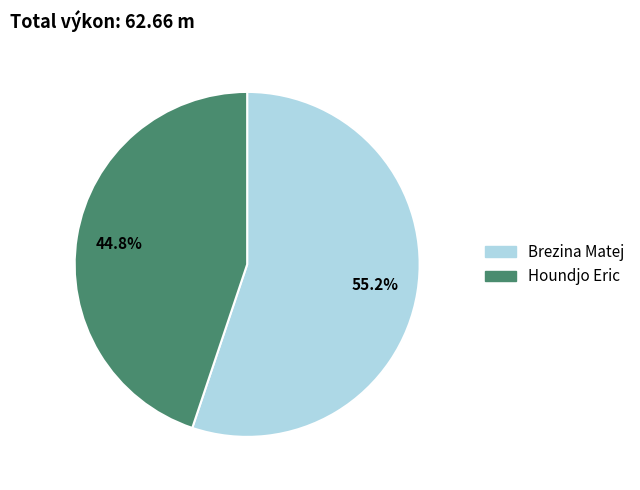

Which slice is the smallest?

Houndjo Eric